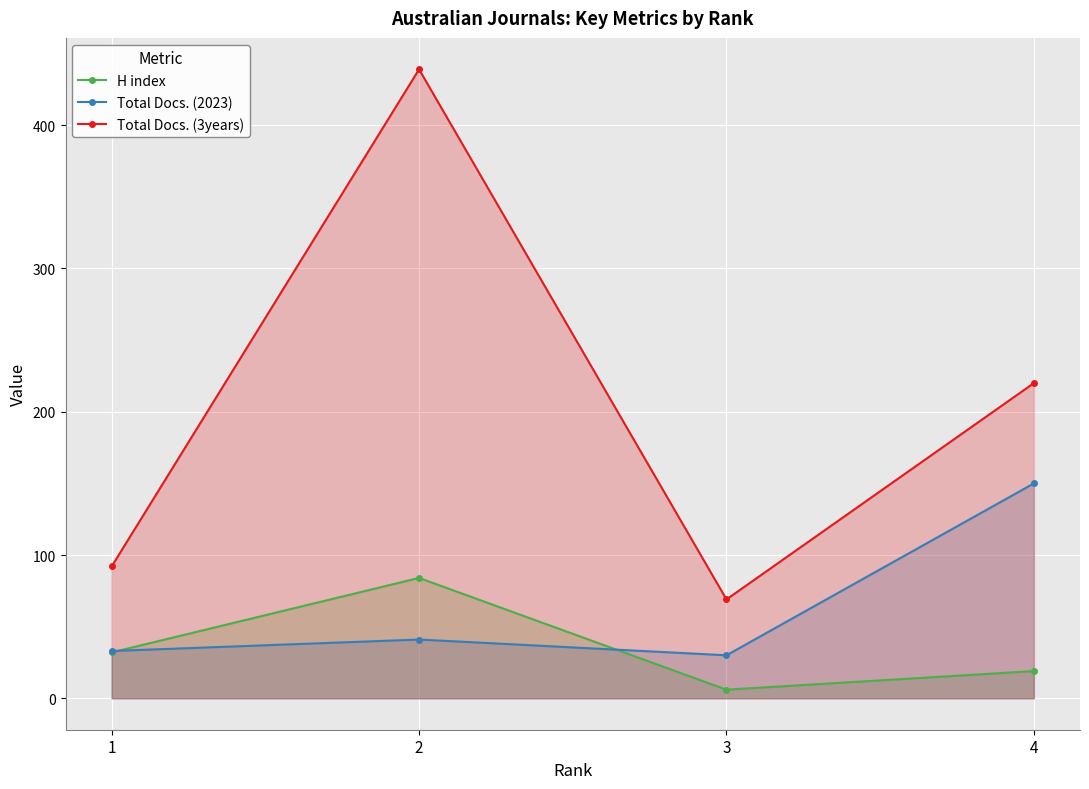

How many lines are shown in the chart?

3